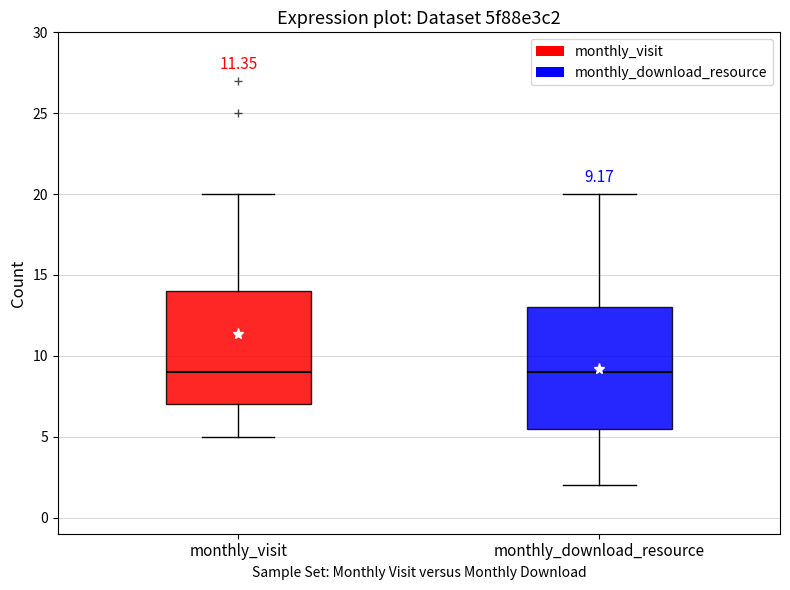

Which box is the tallest, from its lower edge to its upper edge?

monthly_download_resource